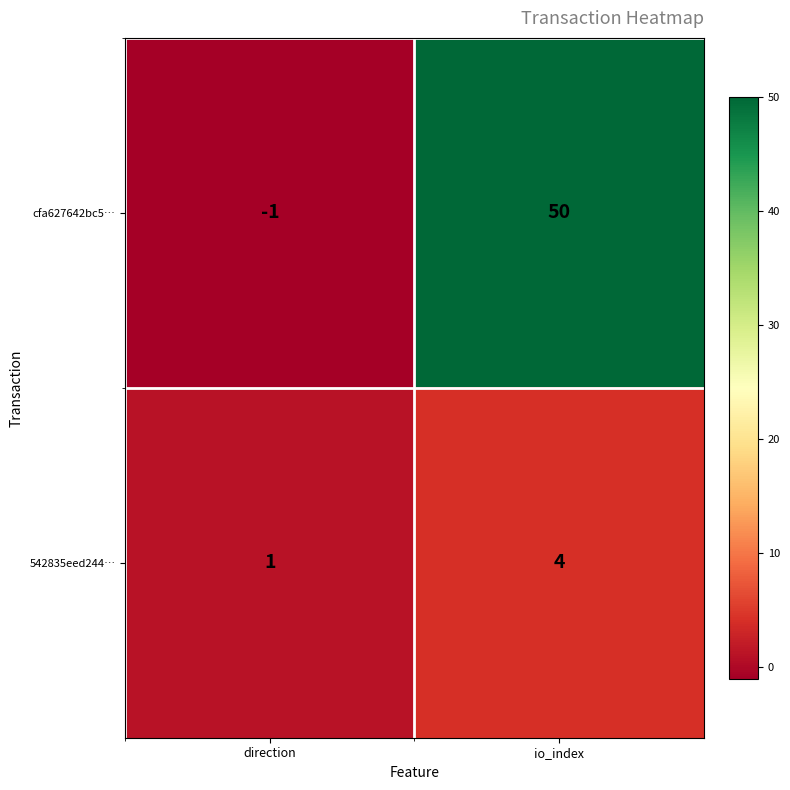

Reading left to right, transcribe all the data shown in this chart.

cfa627642bc5…: -1	50
542835eed244…: 1	4